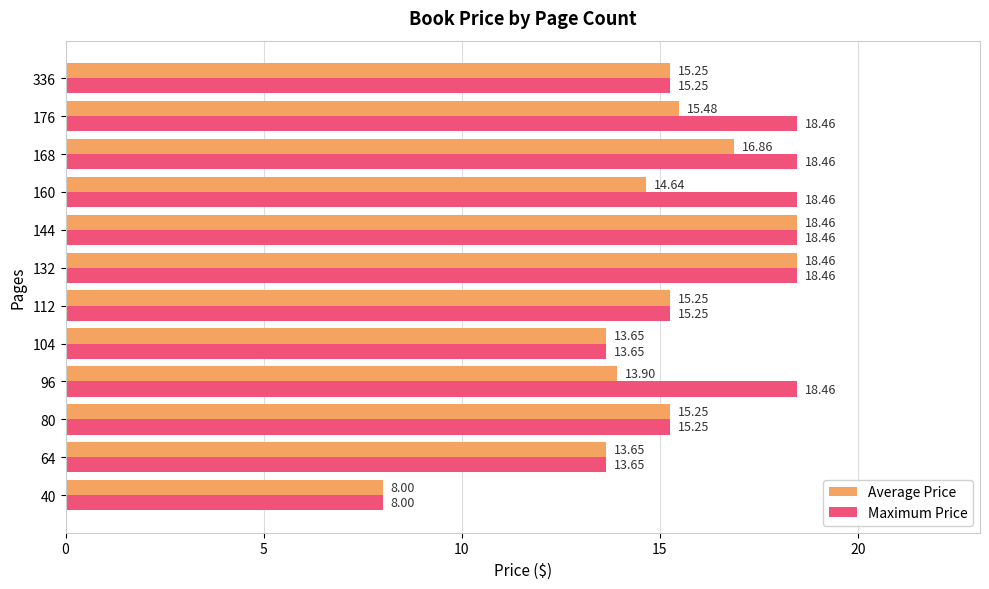

Rank the series by their average value, from lowest to highest.

Average Price, Maximum Price